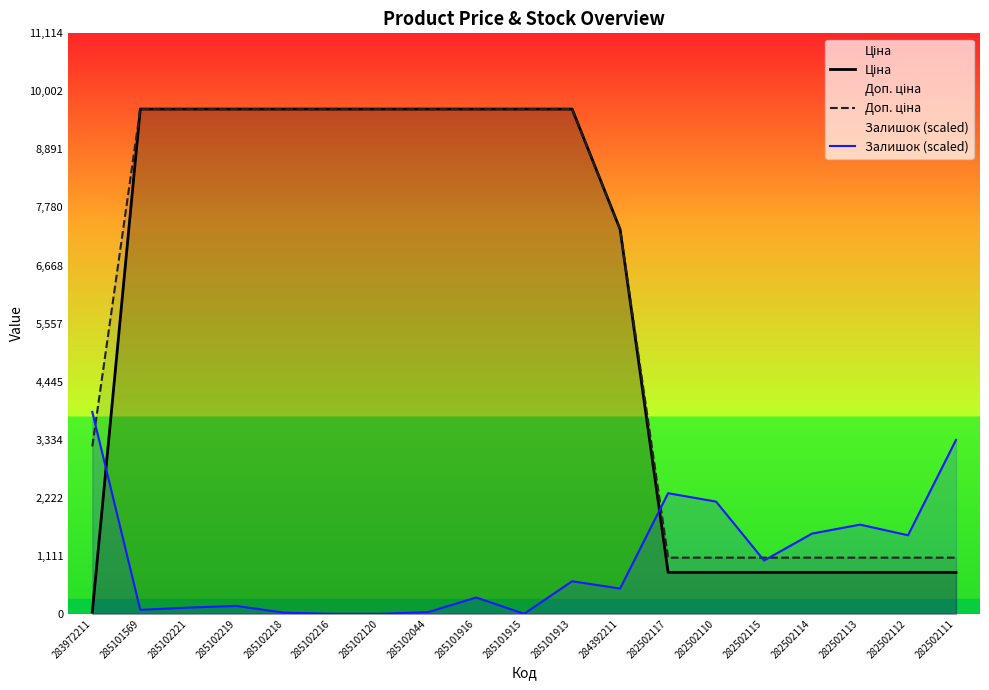

Reading right to left, transcribe all the data shown in this chart.

Ціна: 793.0	793.0	793.0	793.0	793.0	793.0	793.0	7360.2	9664.7	9664.7	9664.7	9664.7	9664.7	9664.7	9664.7	9664.7	9664.7	9664.7	32.0
Доп. ціна: 1074.6	1074.6	1074.6	1074.6	1074.6	1074.6	1074.6	7360.2	9664.7	9664.7	9664.7	9664.7	9664.7	9664.7	9664.7	9664.7	9664.7	9664.7	3205.0
Залишок (scaled): 3328.9	1503.4	1707.4	1535.6	1020.2	2147.7	2308.8	483.2	622.8	0.0	311.4	32.2	0.0	0.0	21.5	150.3	118.1	75.2	3865.9